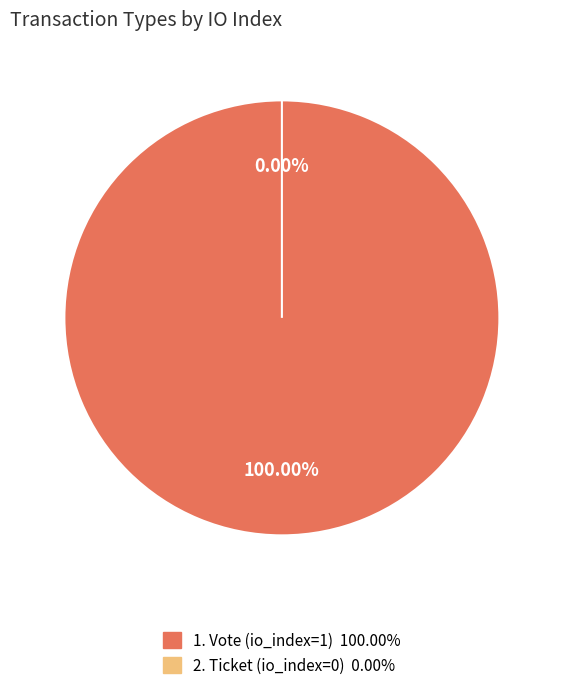

The Vote slice represents 100% of the pie. True or false?

True